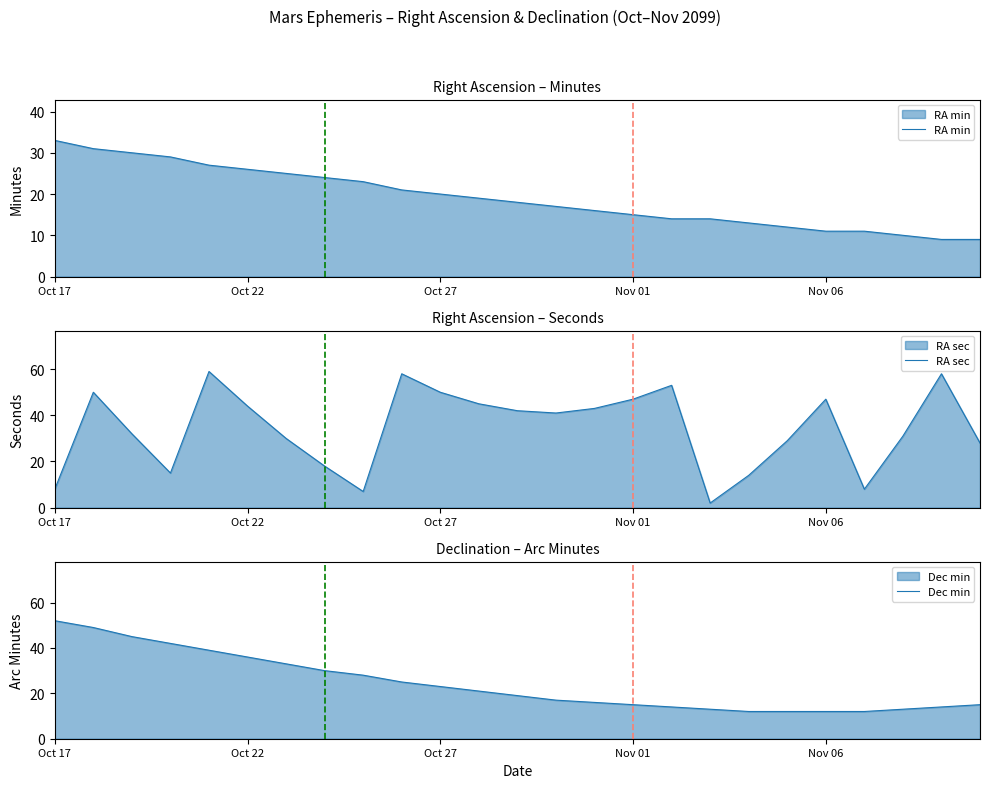

List the series in order of their overall mean, highest first.

RA sec, Dec min, RA min